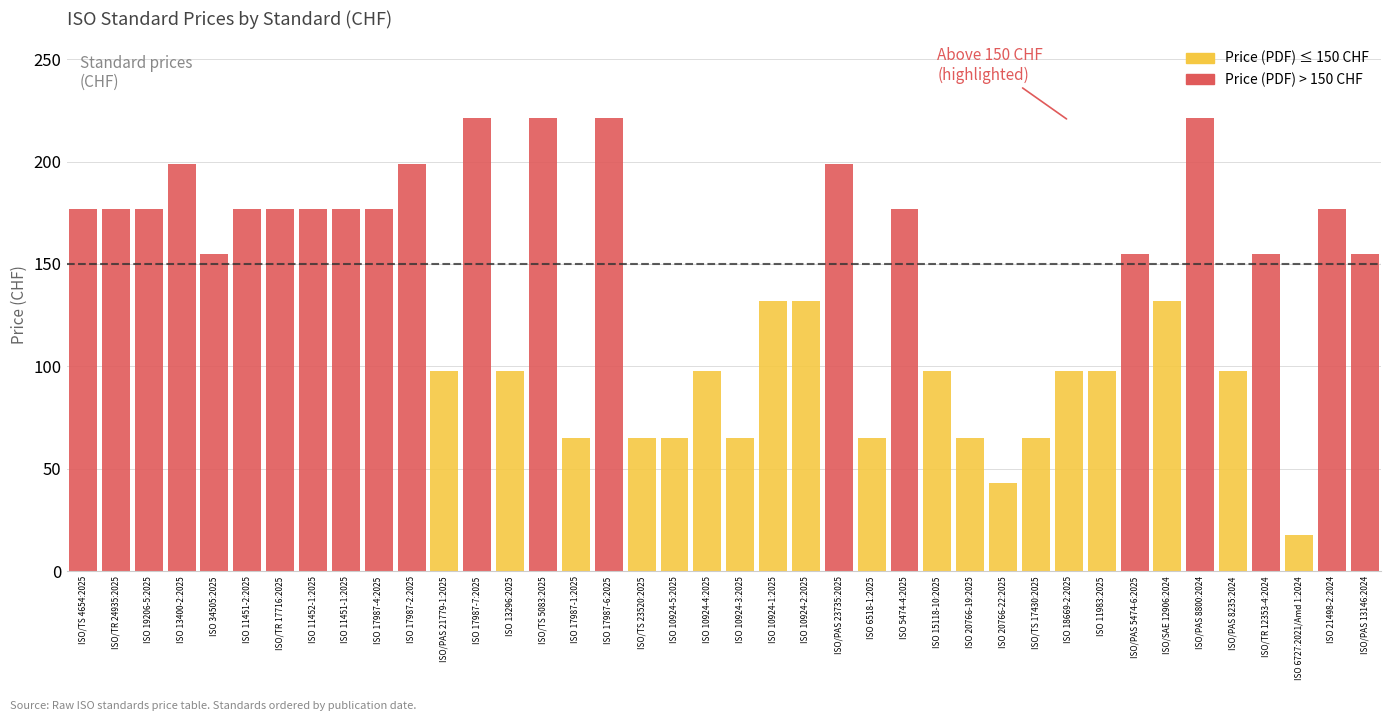

How many Price (PDF) values are between 98 and 177?

24